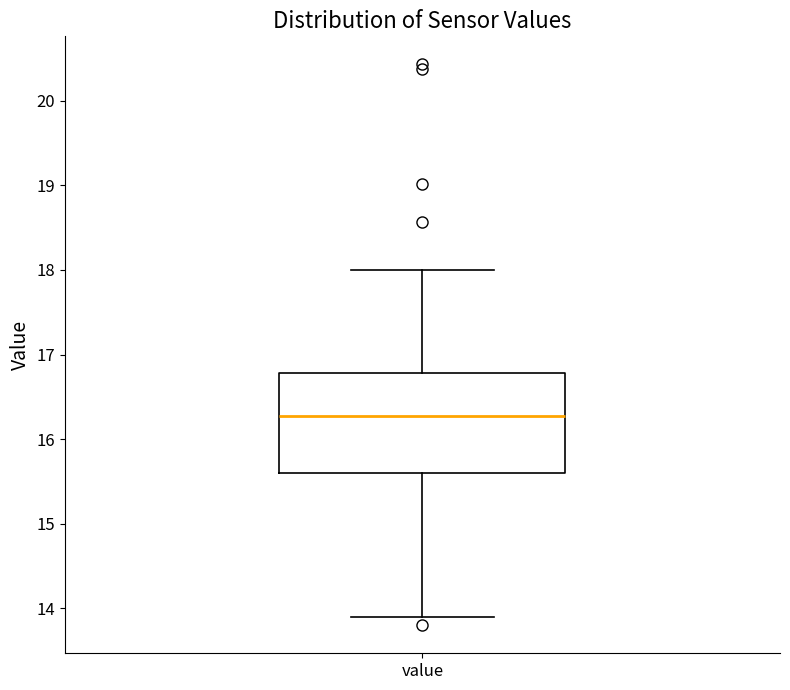

Transcribe this box plot: give where the median line is, the range the box spans, and where the two whiskers end, as read against the y-axis. The values are not printed on the chart, so give them approximately, as read against the axis.

median 16.3, box 15.6 to 16.8, whiskers 13.9 to 18.0